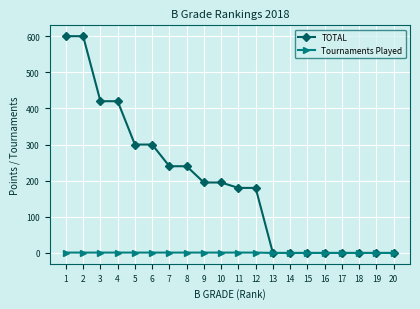

List the series in order of their peak value, highest first.

TOTAL, Tournaments Played